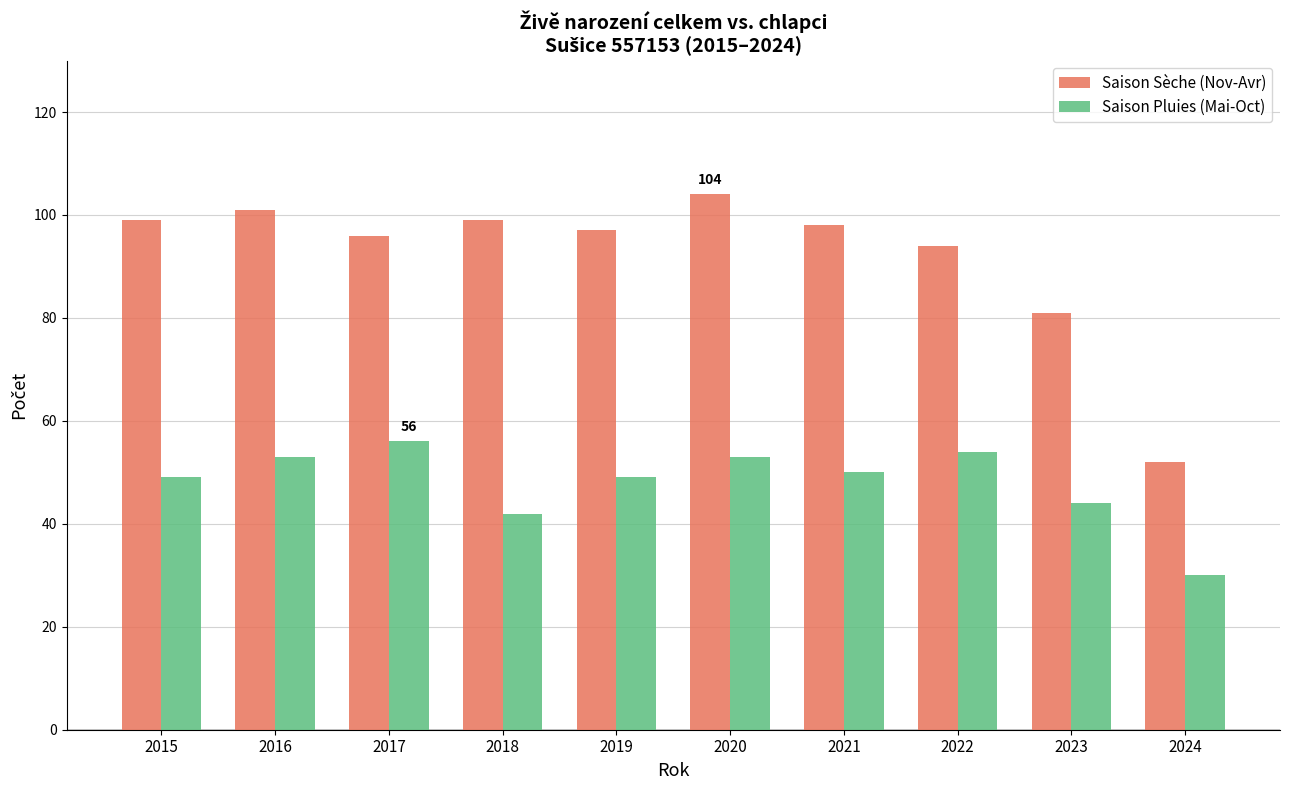

At which label does Saison Pluies (Mai-Oct) first exceed 50?

2016